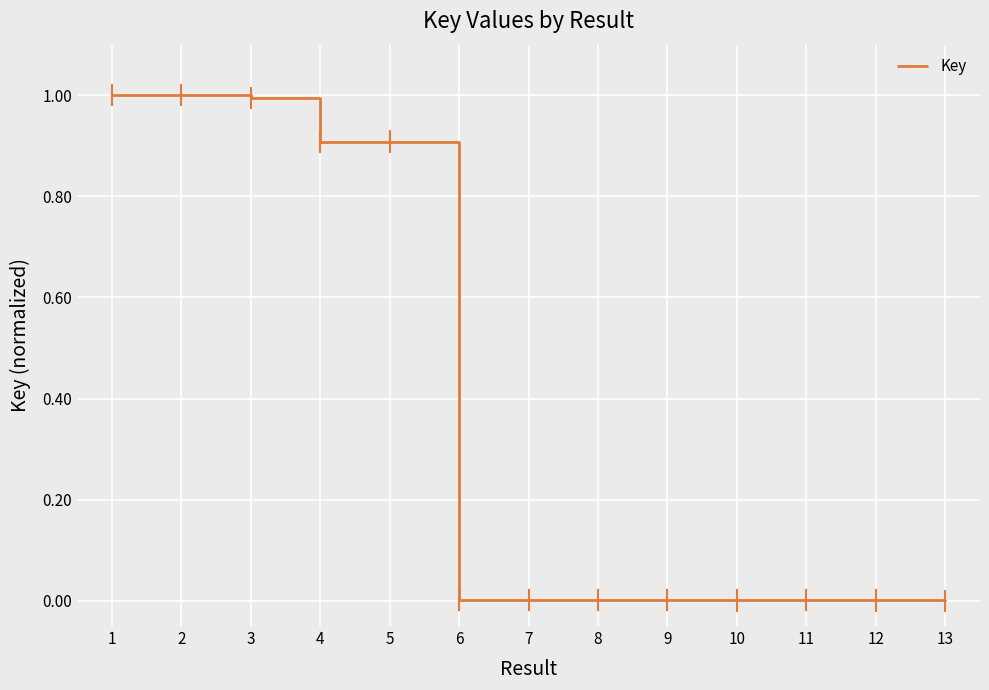

What value does the data have at 1?

1.0